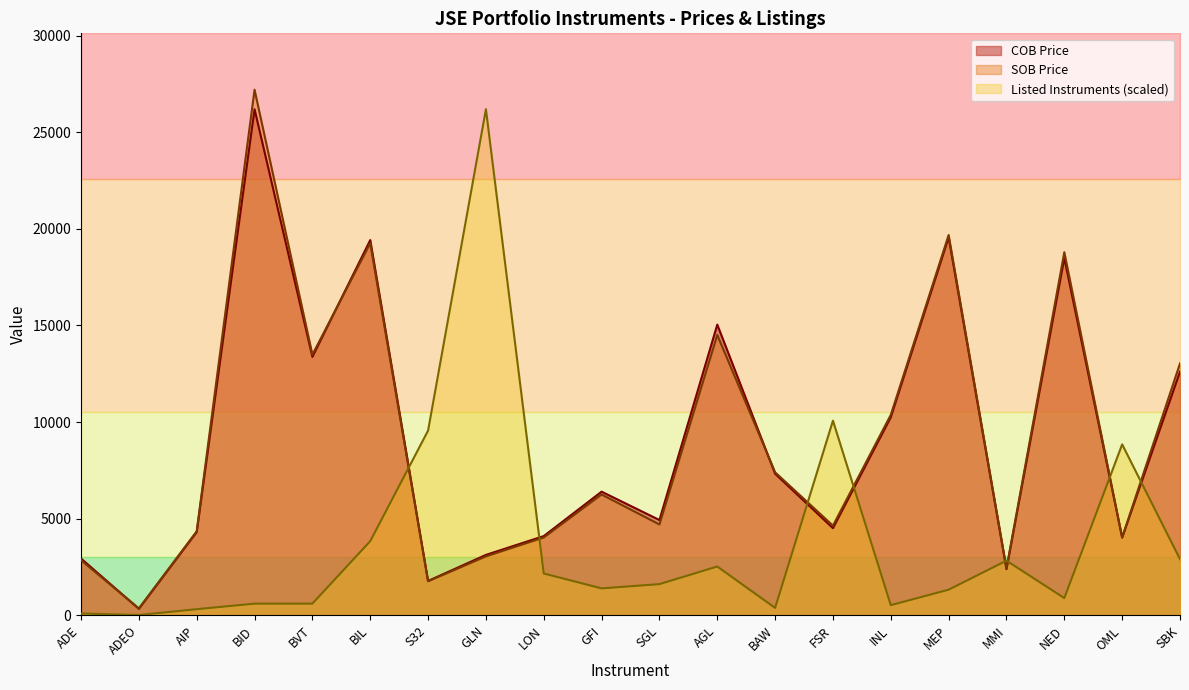

True or false: COB Price has a value of 1582.2 at LON.

False